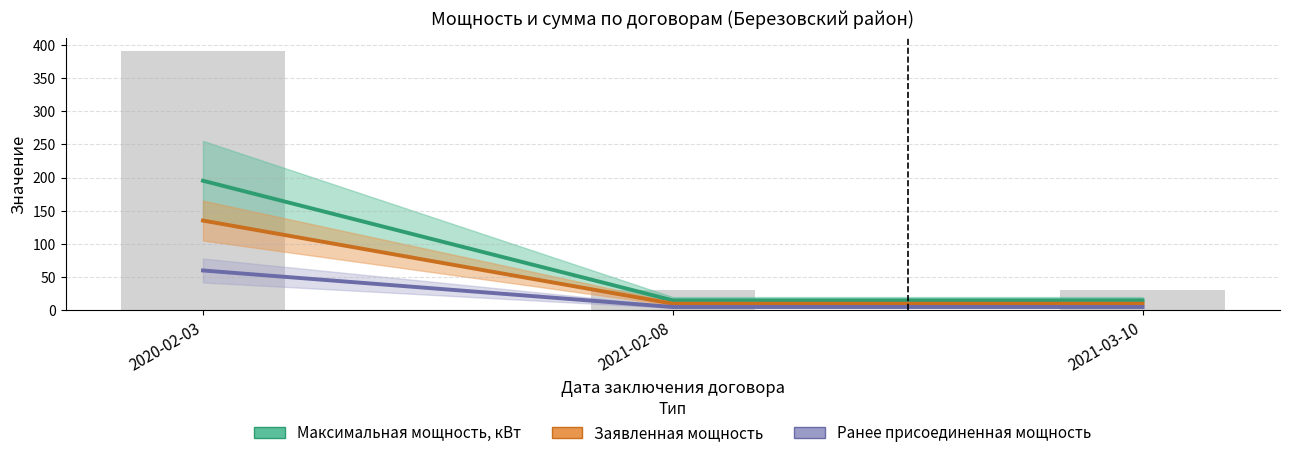

What value does the Максимальная мощность, кВт series have at 2021-03-10?

15.0